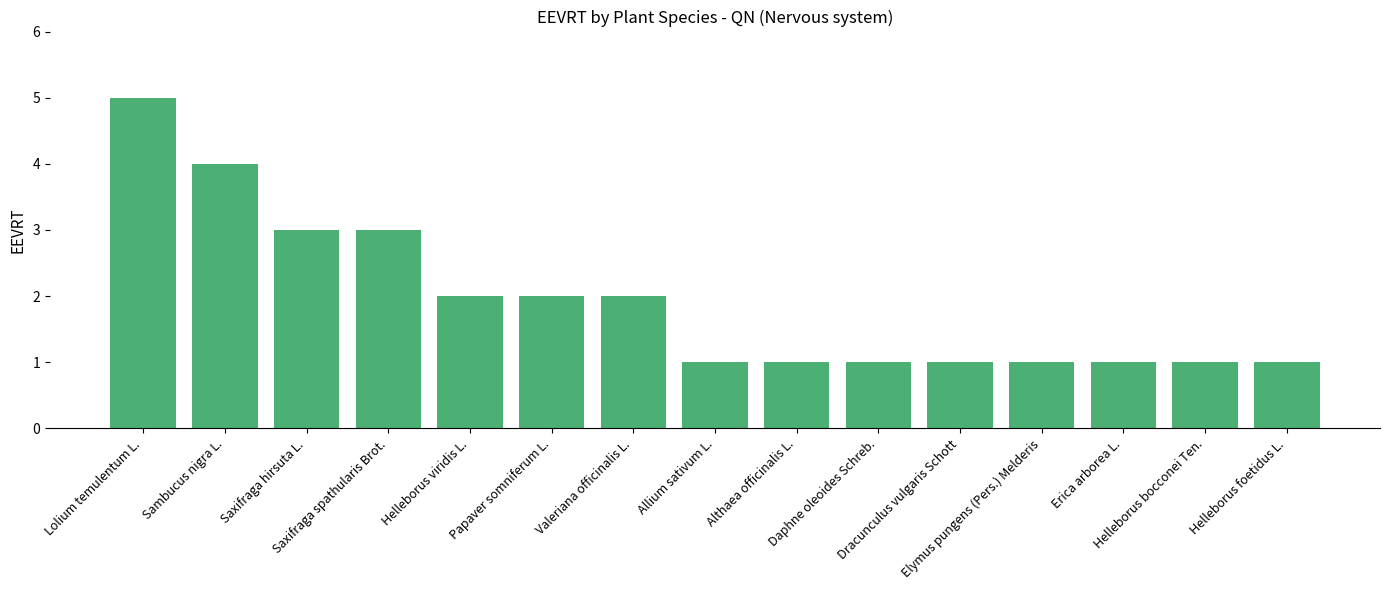

Reading left to right, extract all data points from this chart.

Lolium temulentum L.=5	Sambucus nigra L.=4	Saxifraga hirsuta L.=3	Saxifraga spathularis Brot.=3	Helleborus viridis L.=2	Papaver somniferum L.=2	Valeriana officinalis L.=2	Allium sativum L.=1	Althaea officinalis L.=1	Daphne oleoides Schreb.=1	Dracunculus vulgaris Schott=1	Elymus pungens (Pers.) Melderis=1	Erica arborea L.=1	Helleborus bocconei Ten.=1	Helleborus foetidus L.=1